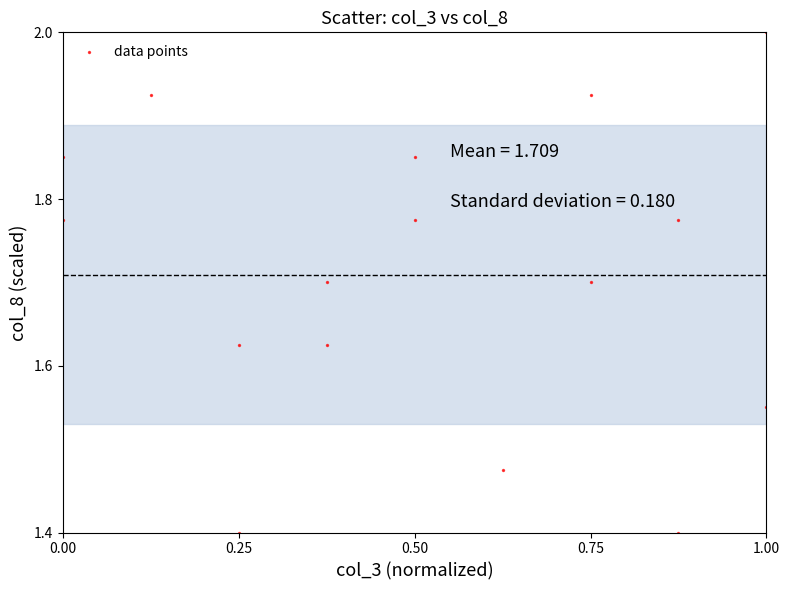

What is the range of Y values (max minus min)?

0.6